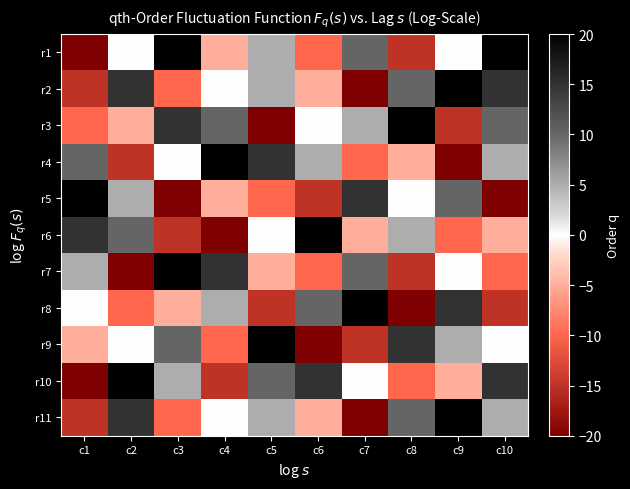

Which category has the highest value across all series?

c3